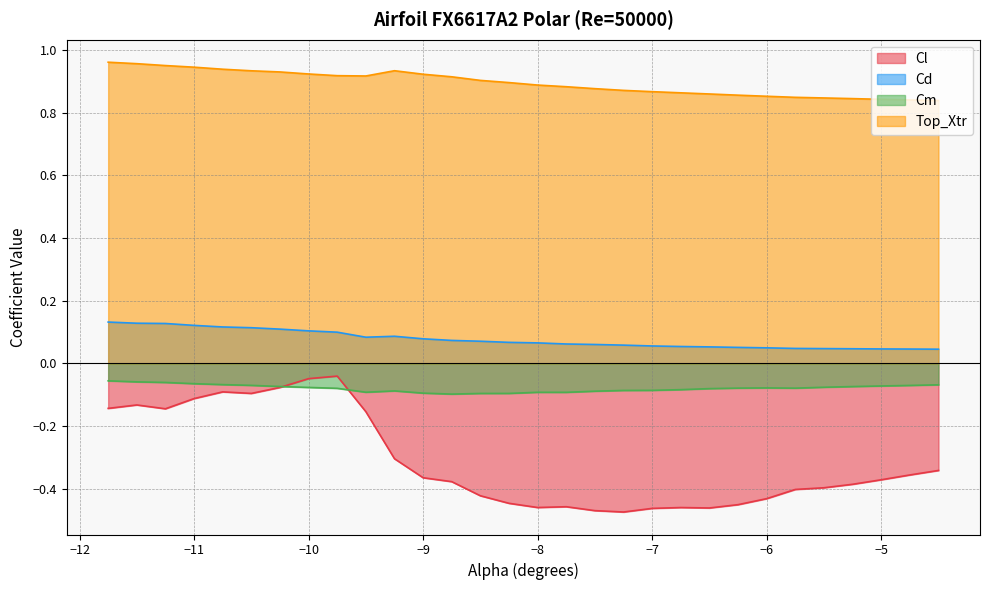

How many distinct data groups are displayed?

4